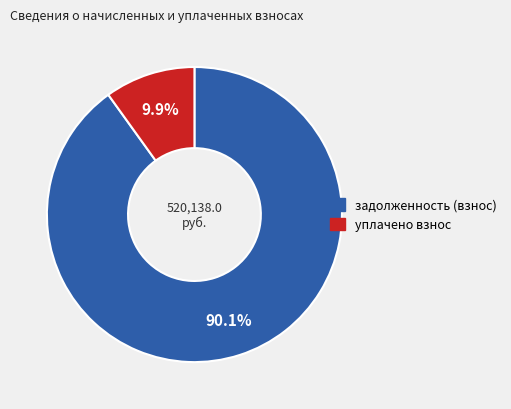

Is there a majority slice in this chart?

Yes